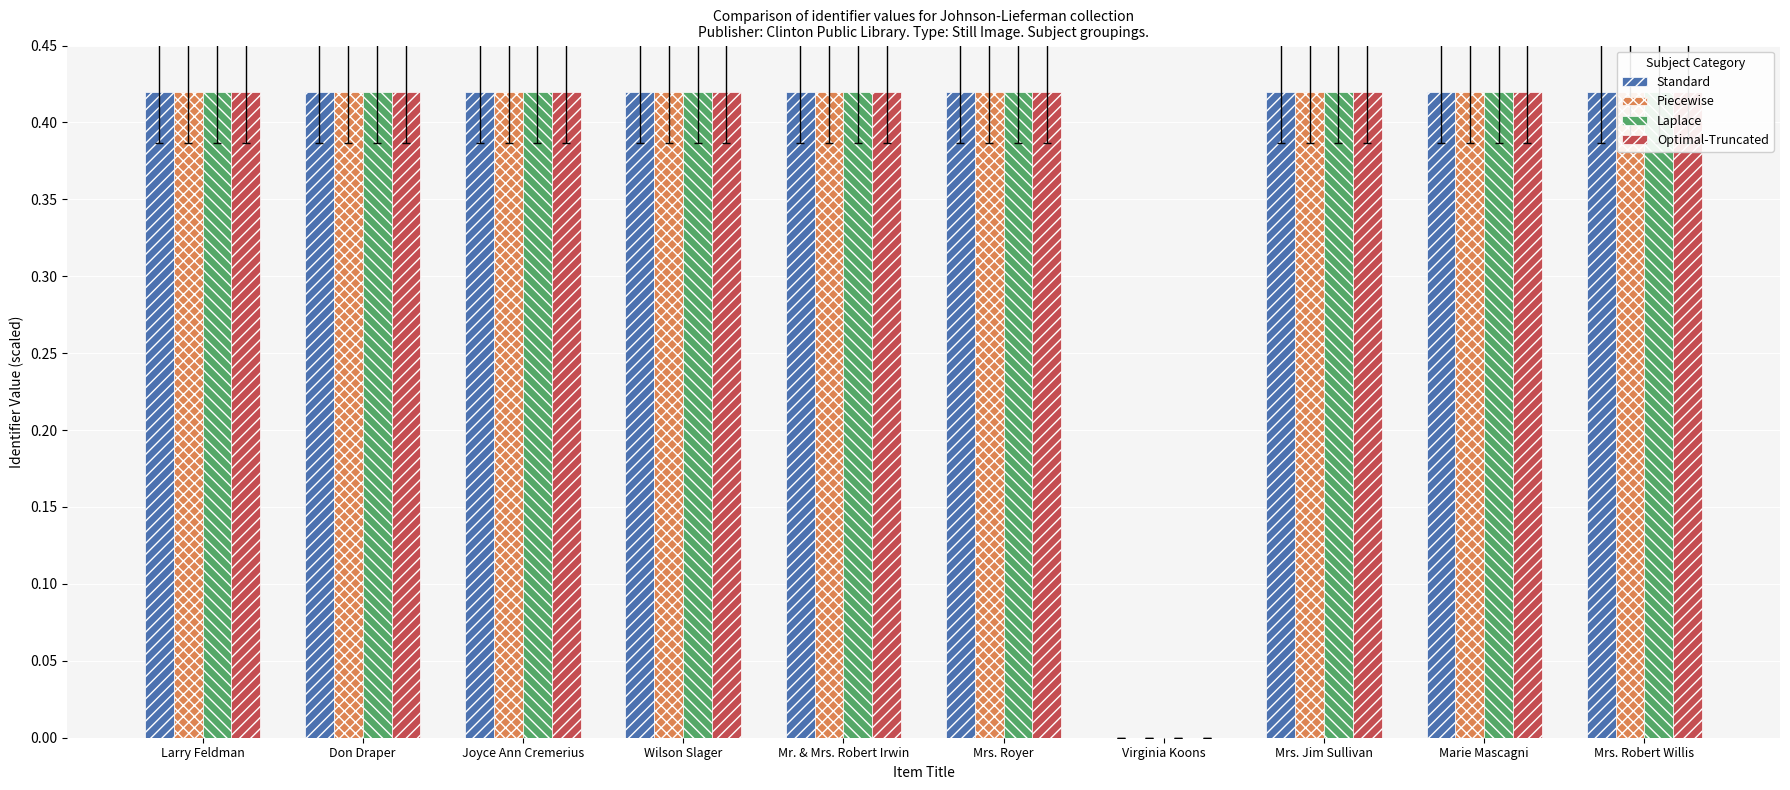

What is the value of the Laplace bar at the 4th from the left?

0.4